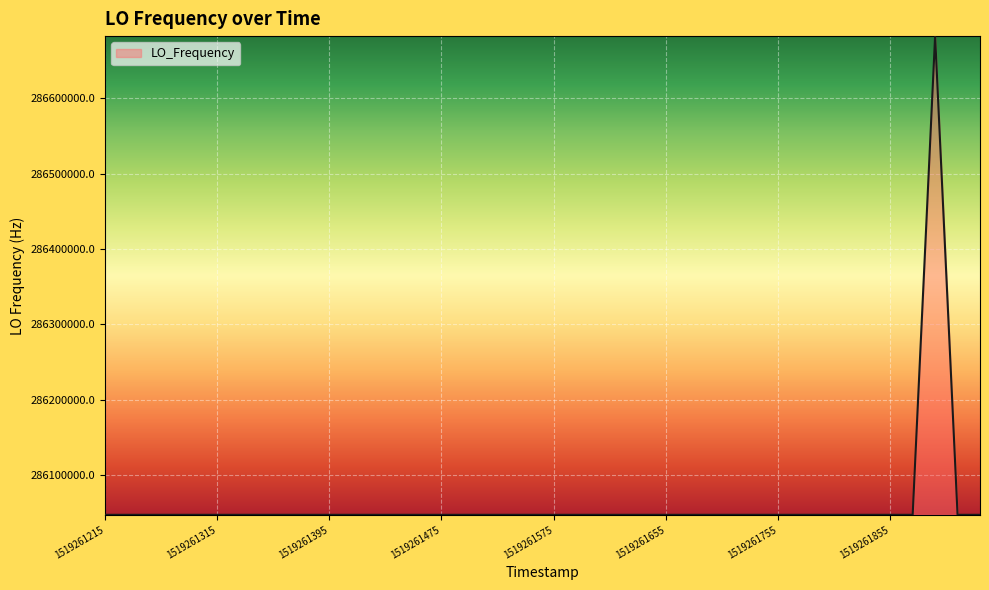

What is the difference between the maximum and minimum values?

635709.2